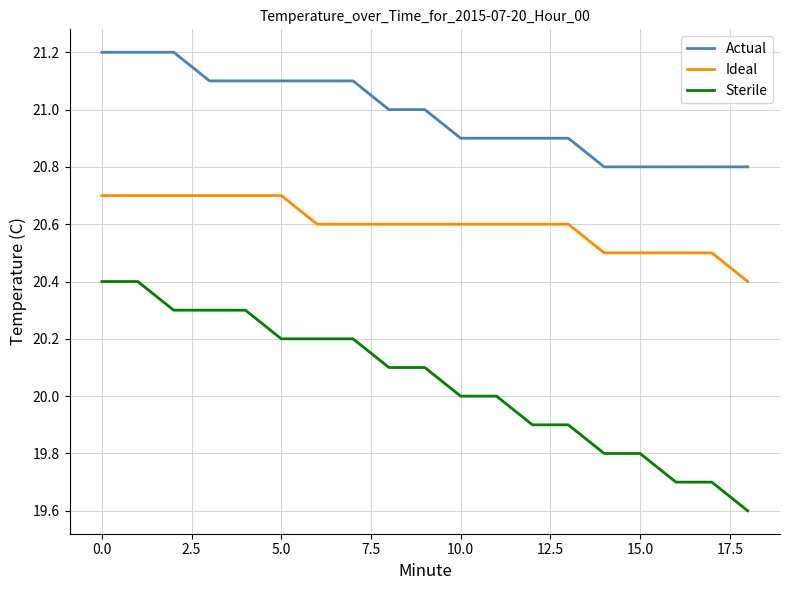

List the series in order of their overall mean, lowest first.

Sterile, Ideal, Actual